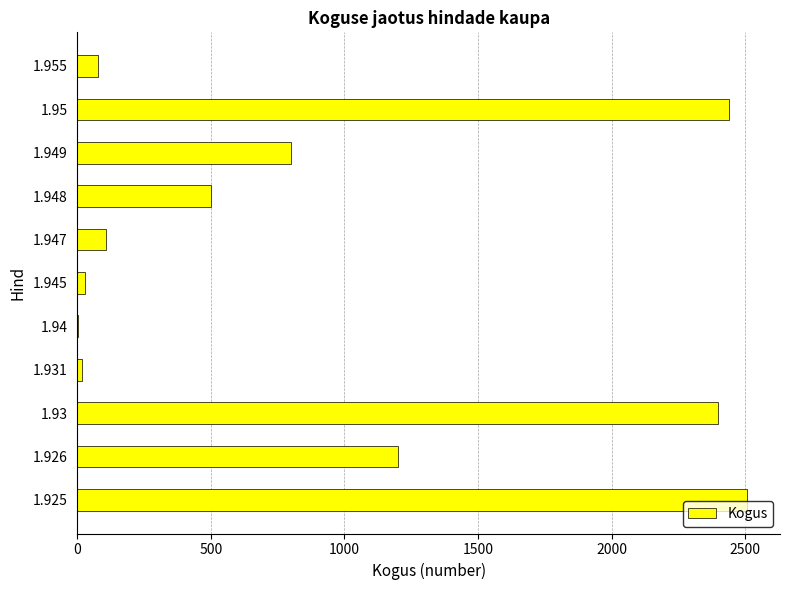

What is the greatest value displayed?

2505